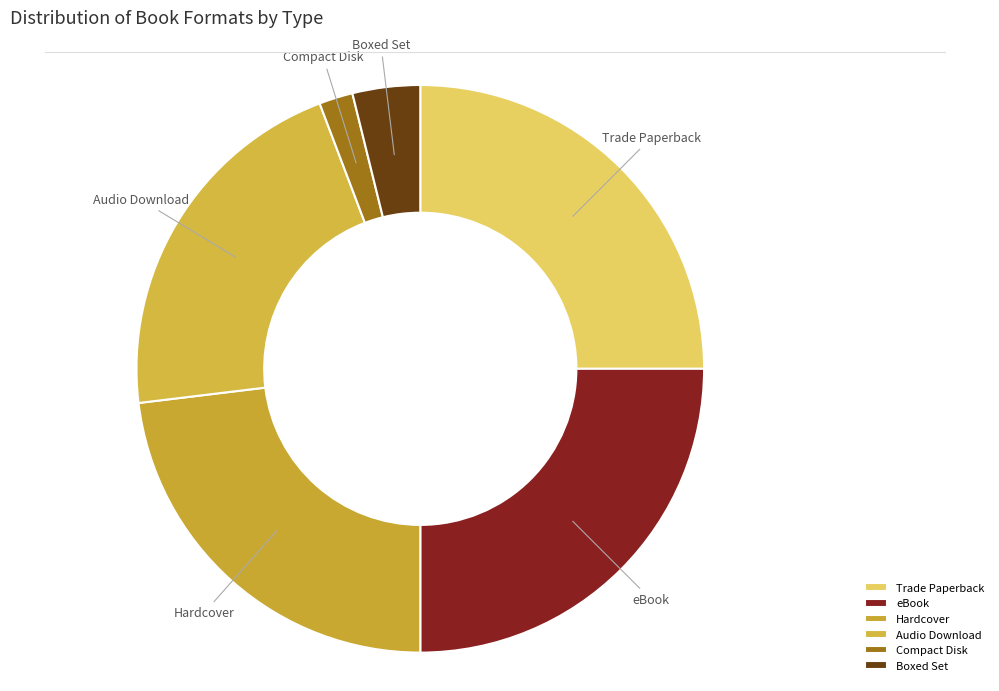

Is Hardcover the majority of the pie?

No